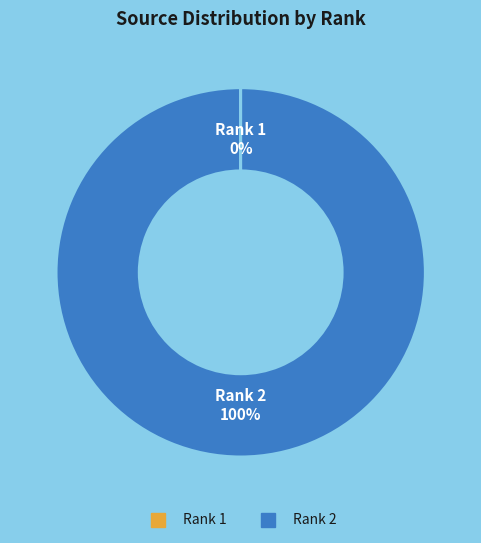

Does any single category account for the majority?

Yes